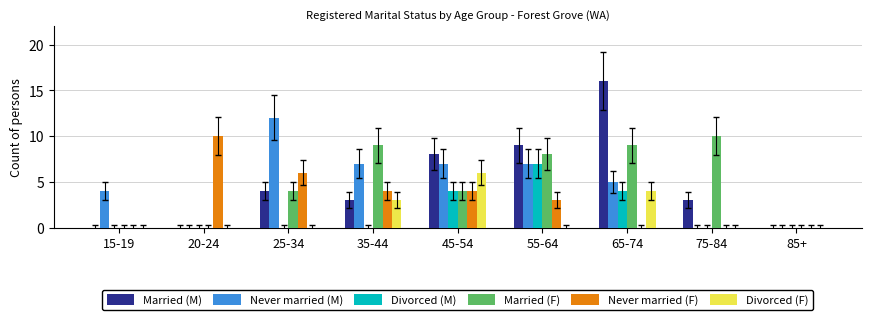

The value of Married (M) at 65-74 is 16. True or false?

True